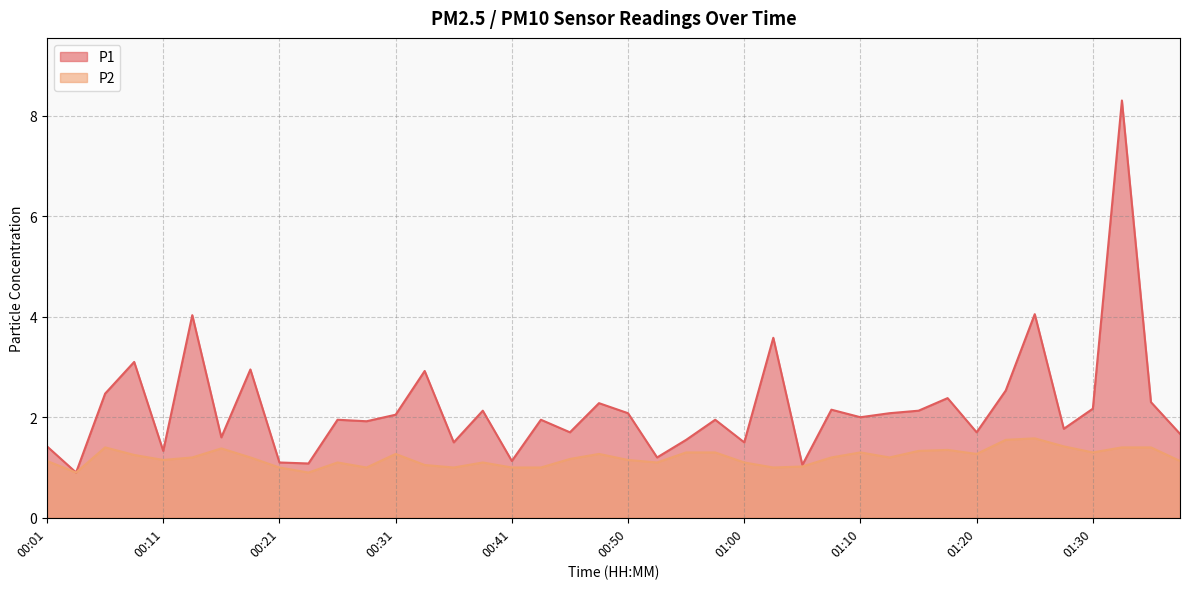

The value of P1 at 00:50 is 1.0. True or false?

False